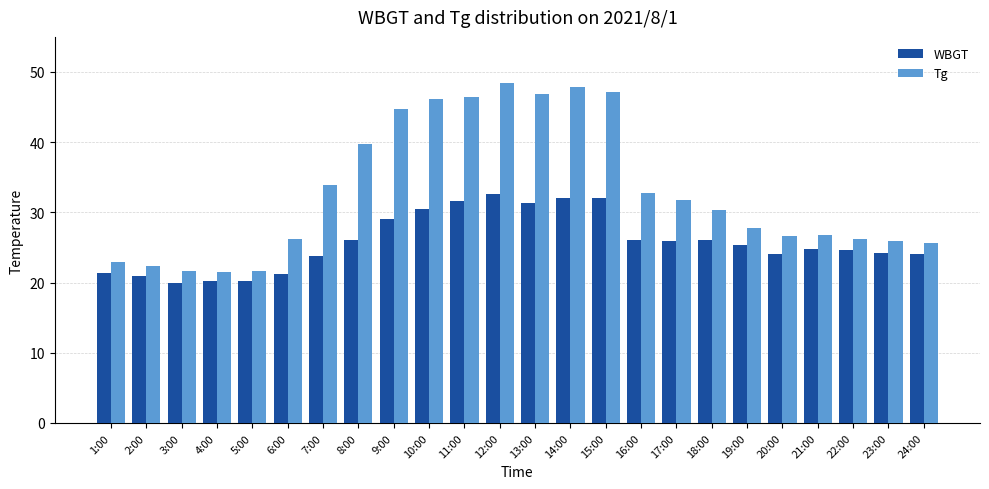

What is the difference between the highest and lowest values at 10:00?

15.6